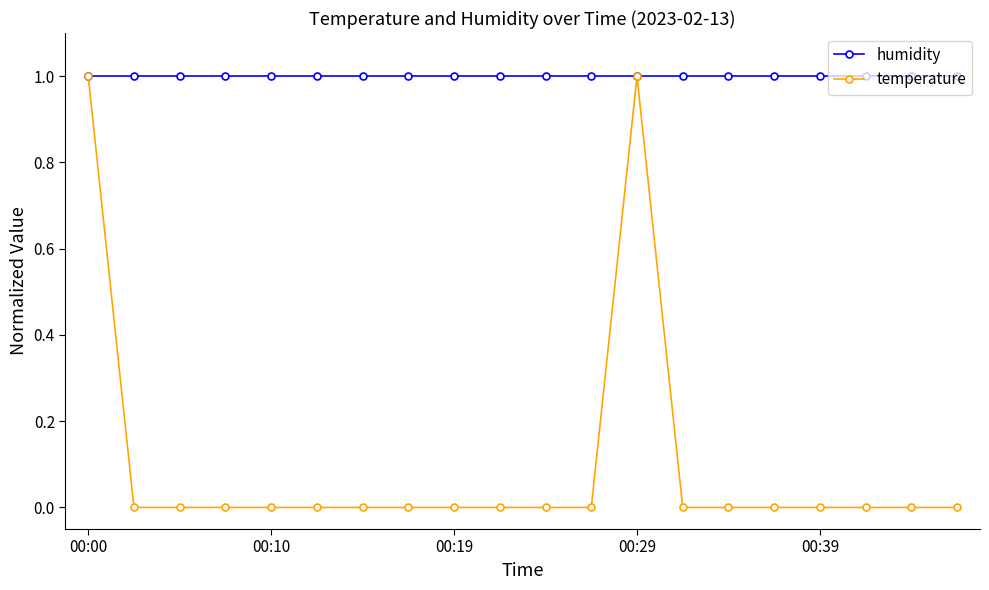

How many data points does each series have?

20